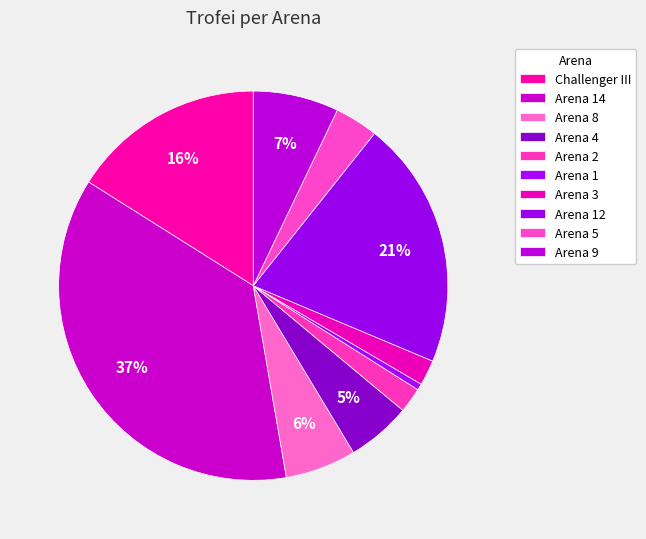

Does Arena 2 represent more than half of the total?

No